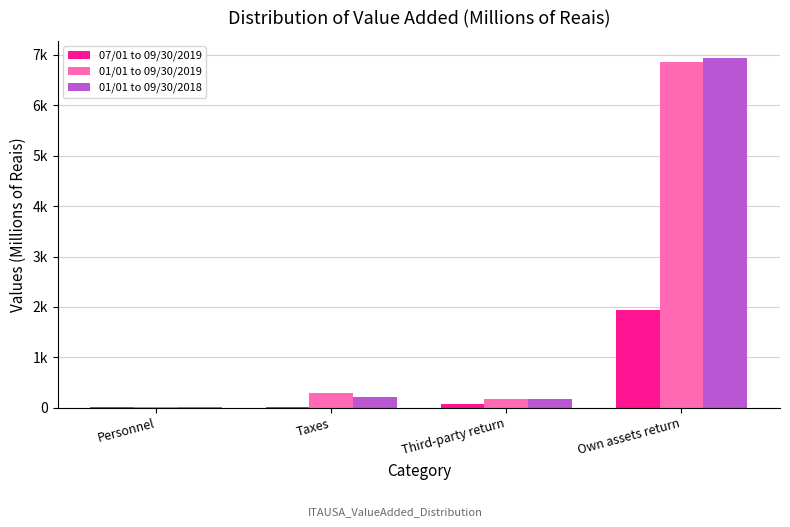

Is it true that 01/01 to 09/30/2019 equals 40 at Third-party return?

False